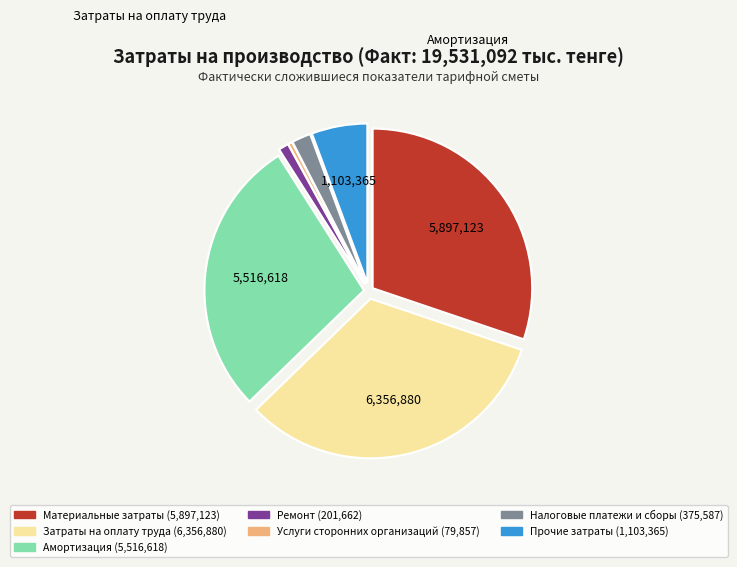

Count the number of slices in the pie.

7